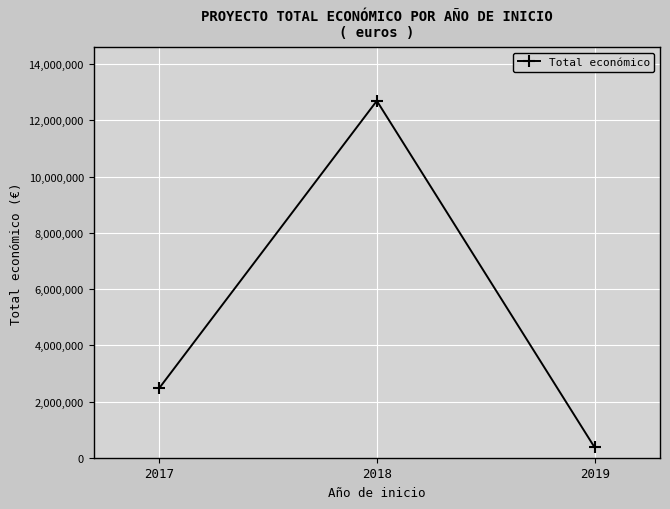

Reading right to left, transcribe all the data shown in this chart.

365045	12697520	2464572